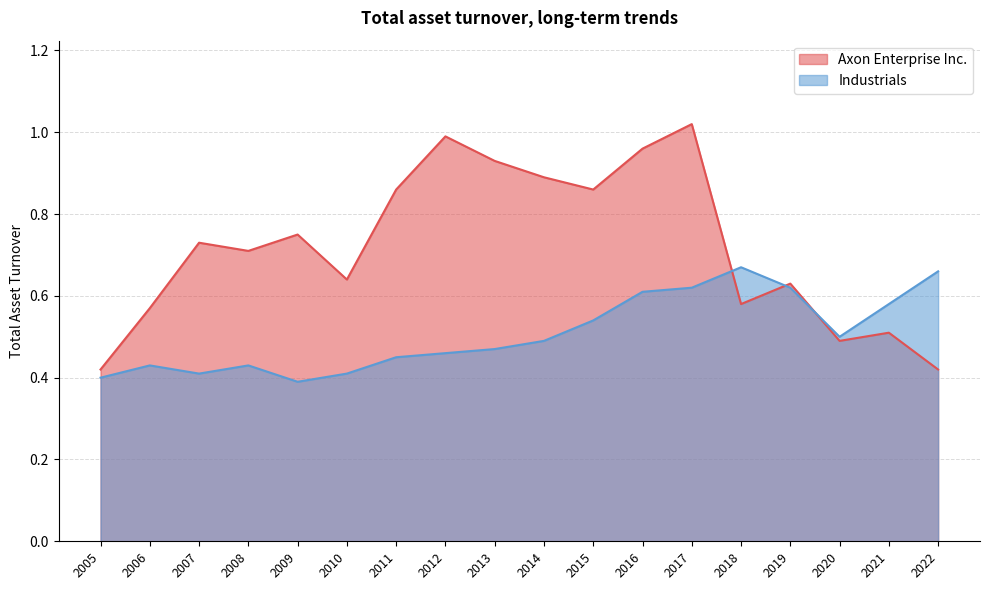

What is the difference between the maximum and second lowest values in the Axon Enterprise Inc. series?

0.6